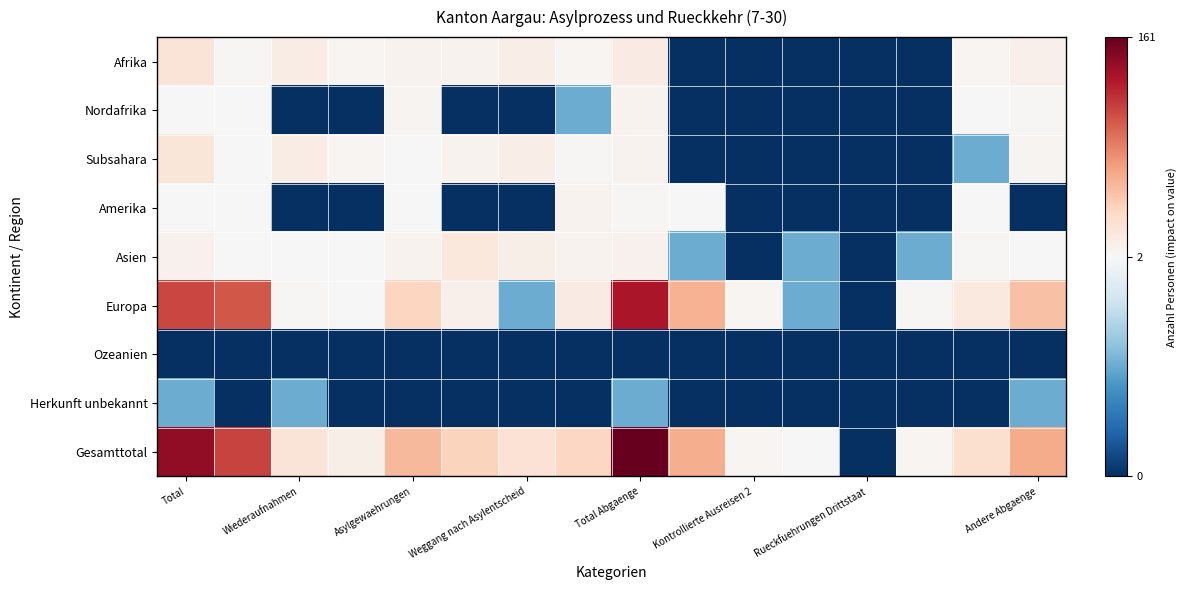

Which series has the widest spread of values?

Gesamttotal